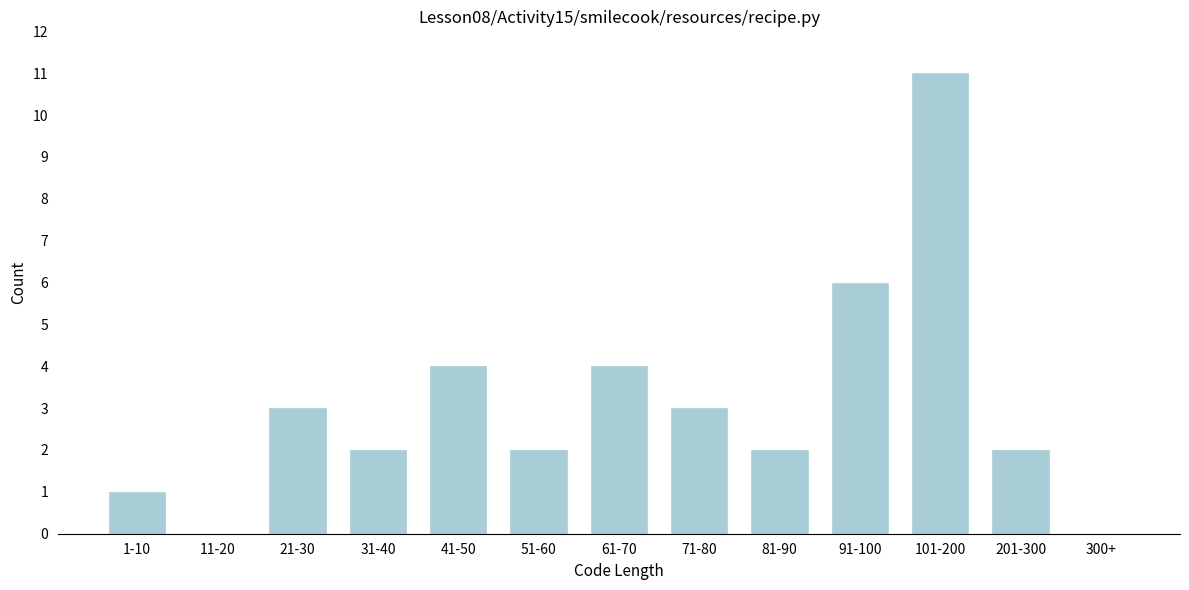

Reading left to right, transcribe all the data shown in this chart.

1-10=1	11-20=0	21-30=3	31-40=2	41-50=4	51-60=2	61-70=4	71-80=3	81-90=2	91-100=6	101-200=11	201-300=2	300+=0